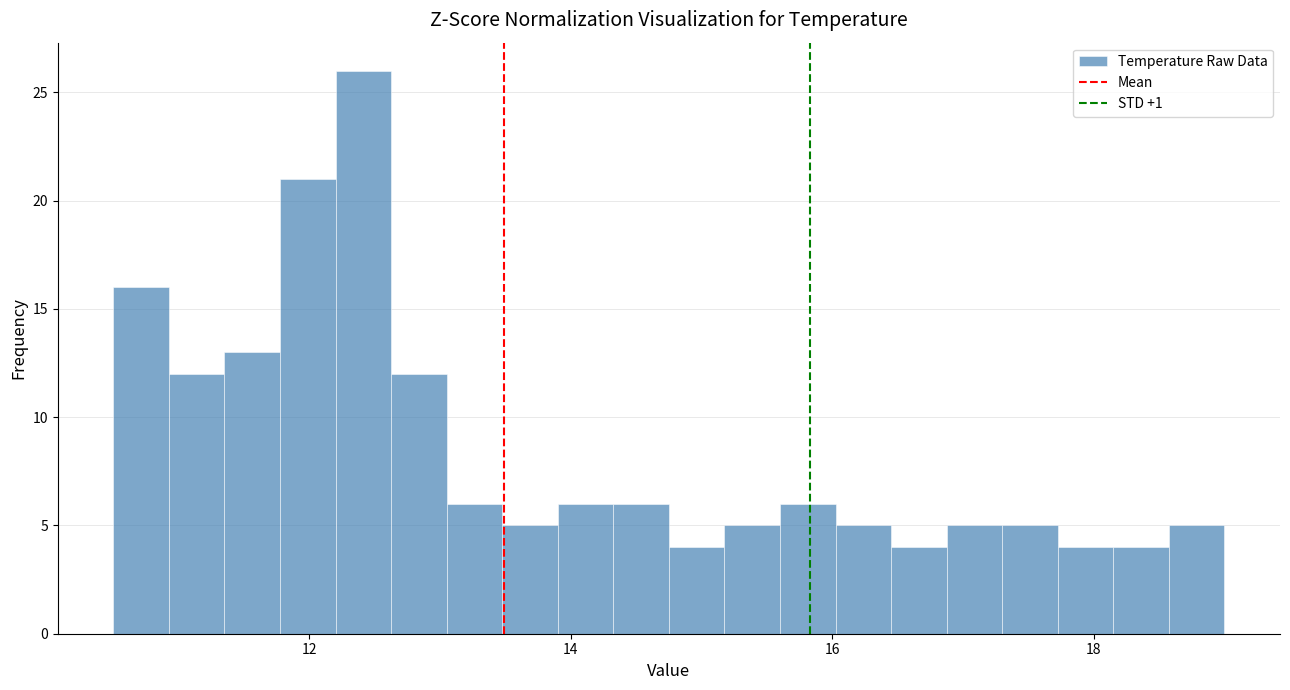

Read against the x-axis, roughly where is the centre of the tallest bar?

12.4